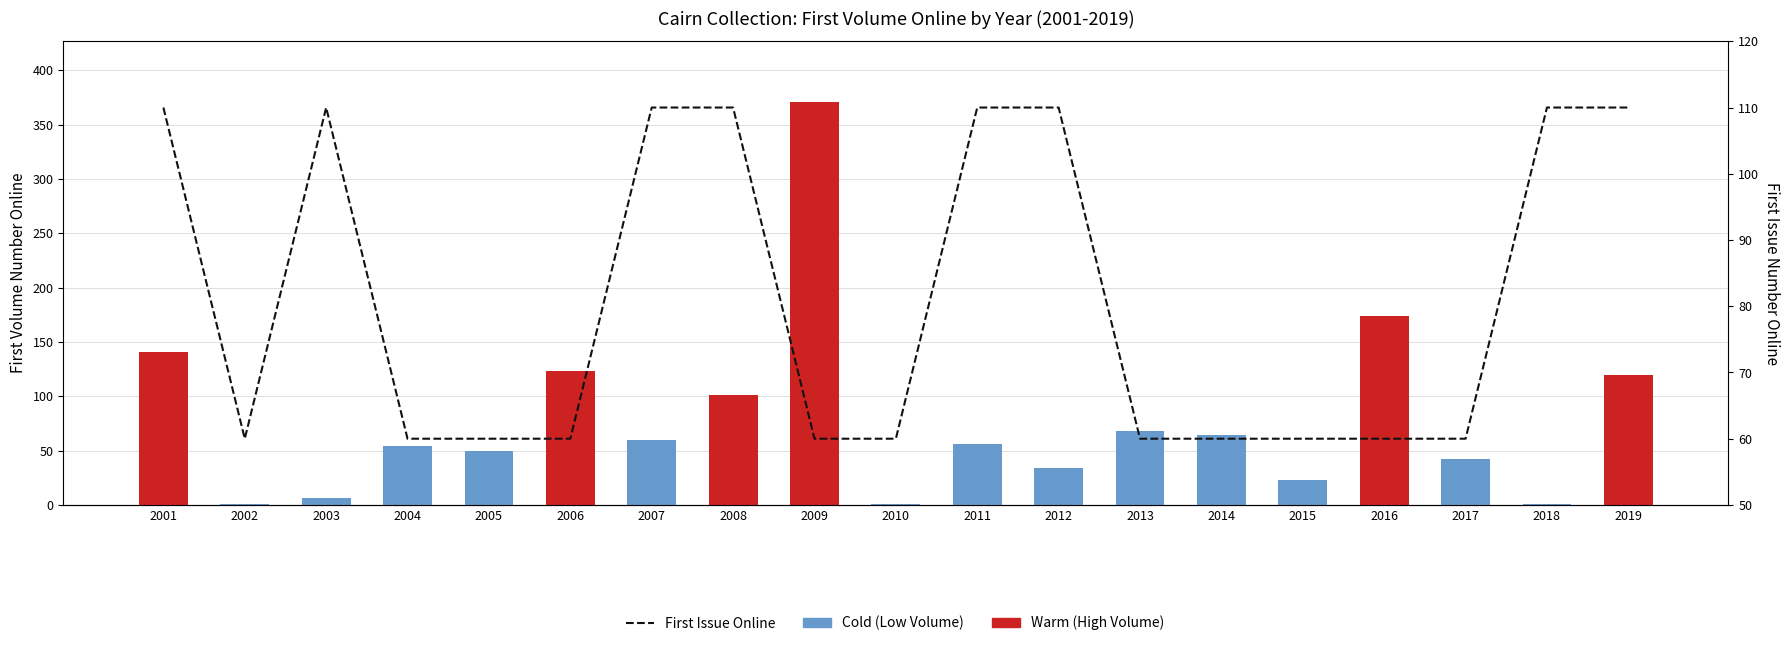

What is the value of the First Issue Online bar at the 8th from the left?

110